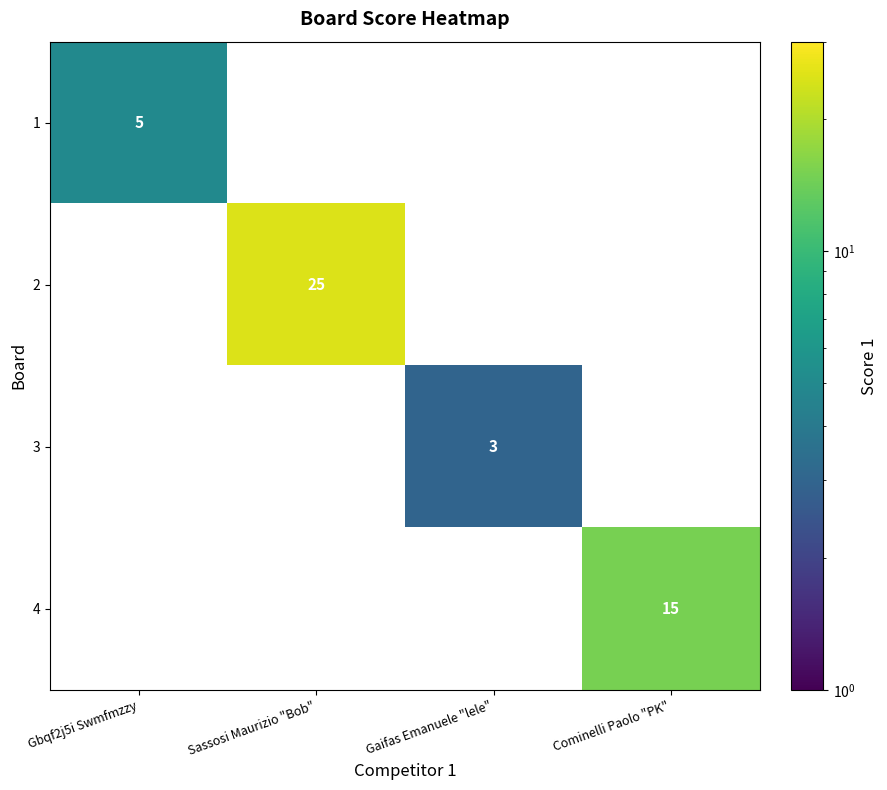

What is the maximum value shown in the chart?

25.0